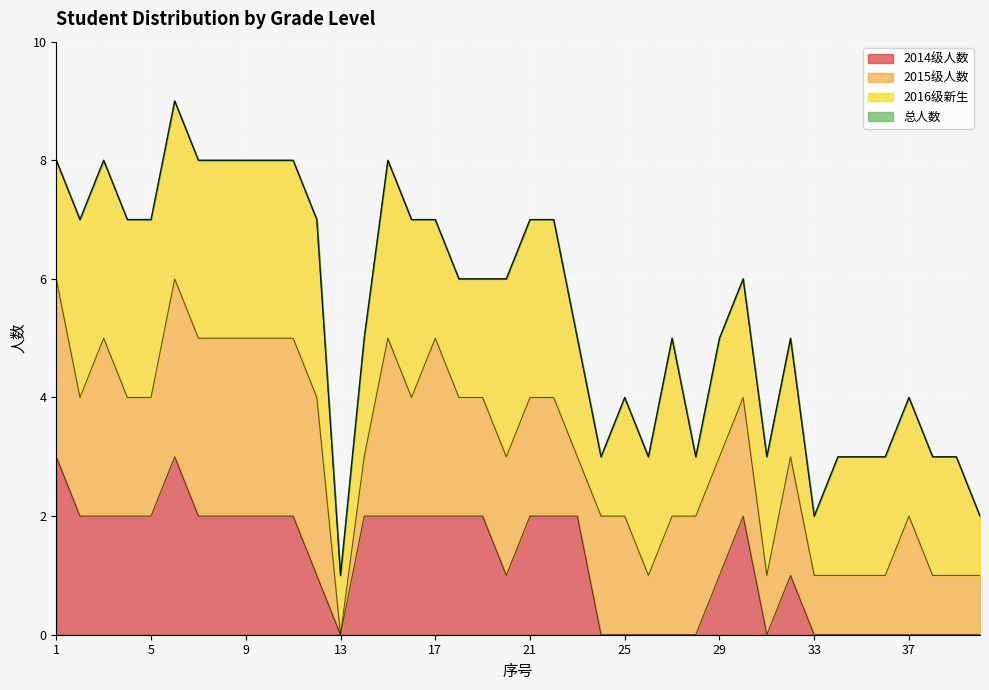

What is the difference between the maximum and second lowest values in the 总人数 series?

7